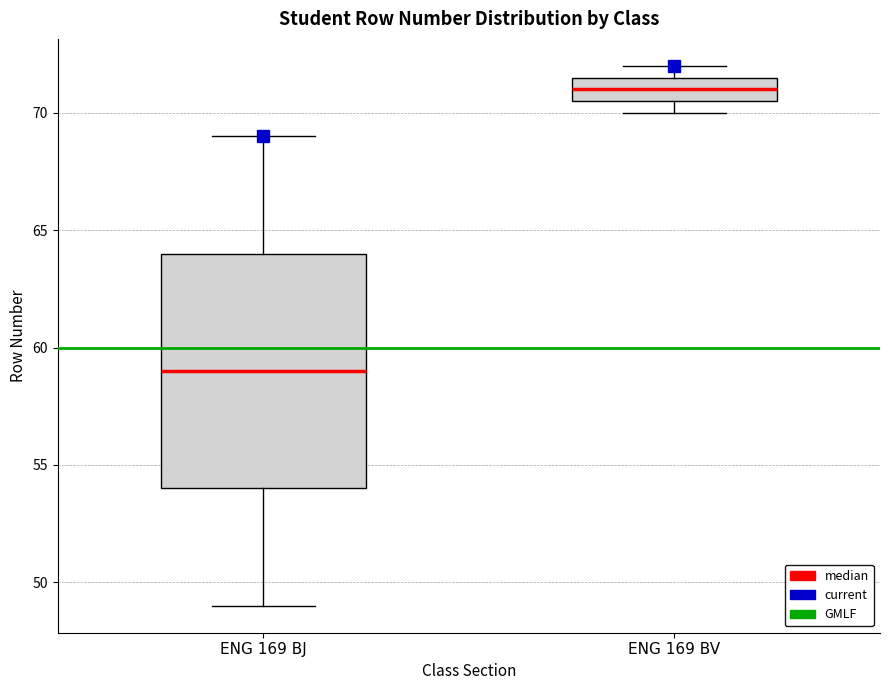

Where is the upper edge of the box for ENG 169 BJ on the y-axis? The values are not printed on the chart, so give them approximately, as read against the axis.

64.0